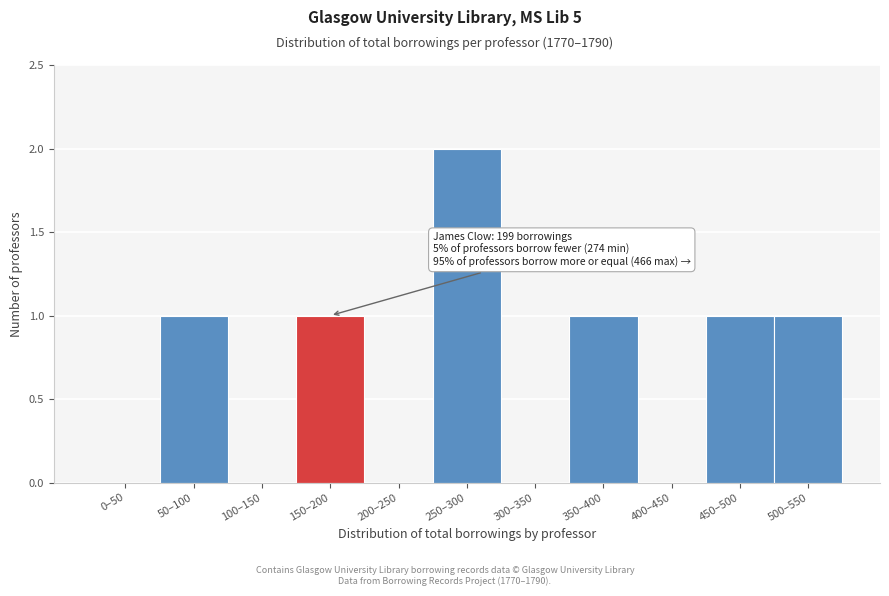

Reading right to left, list all the values displayed in this chart.

500–550=1	450–500=1	400–450=0	350–400=1	300–350=0	250–300=2	200–250=0	150–200=1	100–150=0	50–100=1	0–50=0